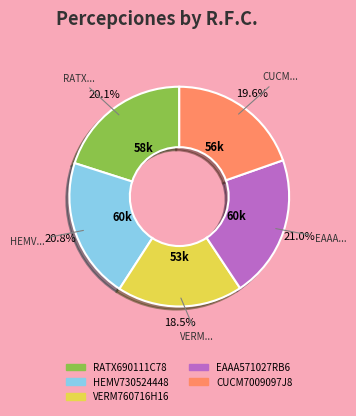

Between RATX690111C78 and EAAA571027RB6, which is larger?

EAAA571027RB6